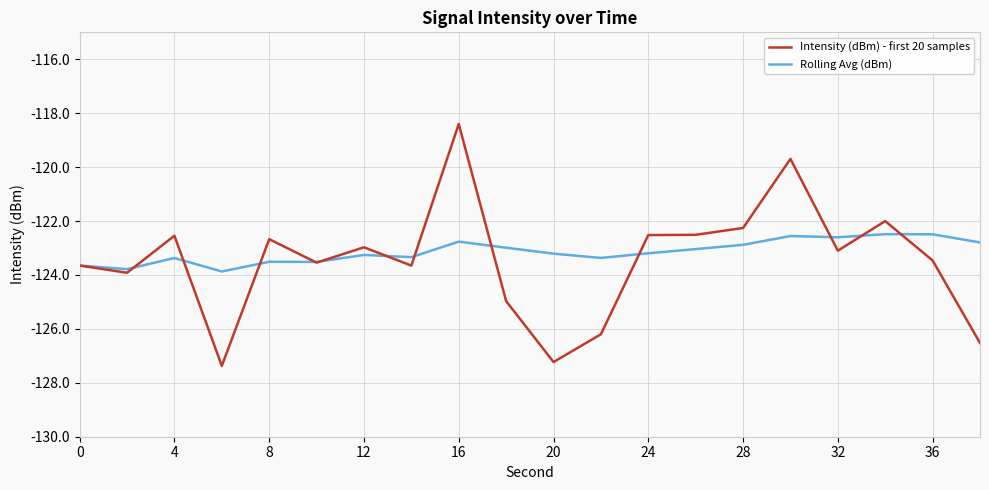

What is the minimum value shown in the chart?

-127.4